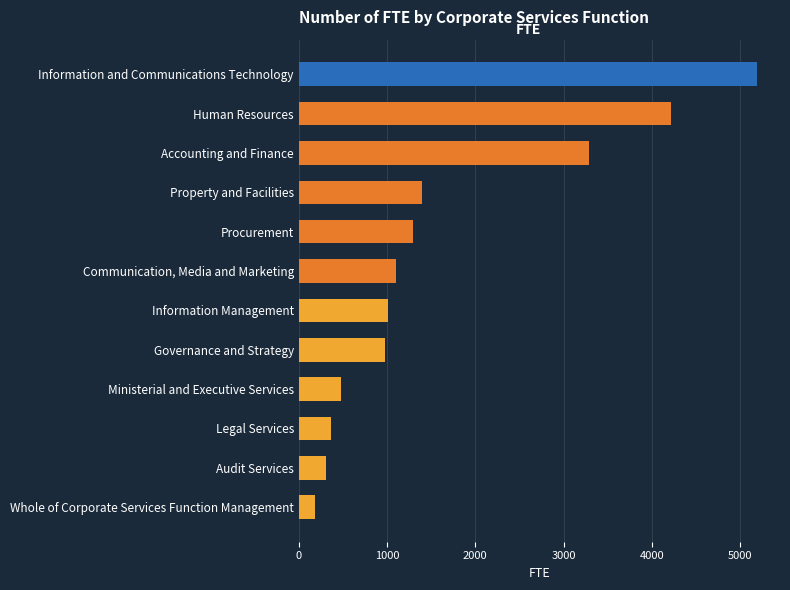

Where is the data nearest to the value 2686?

Accounting and Finance